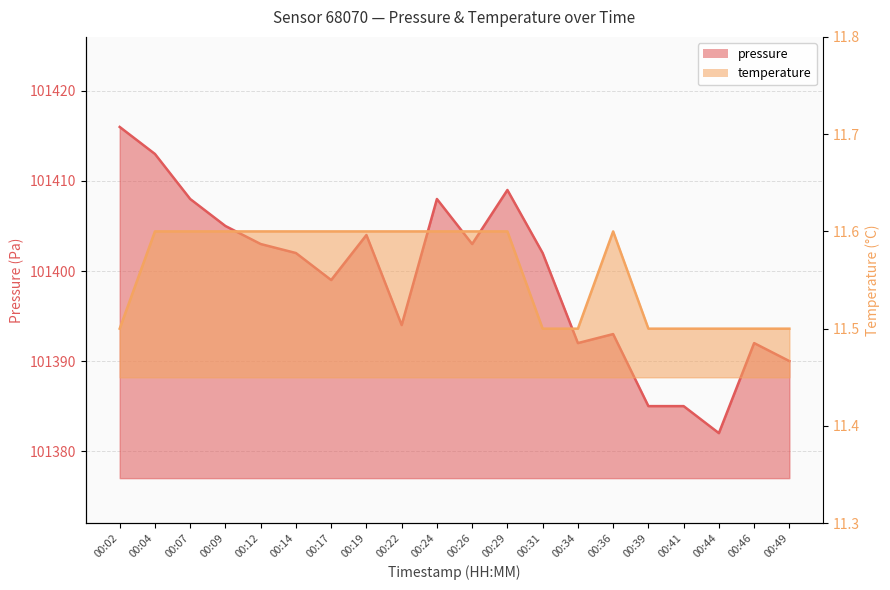

True or false: temperature has a value of 11.5 at 00:46.

True